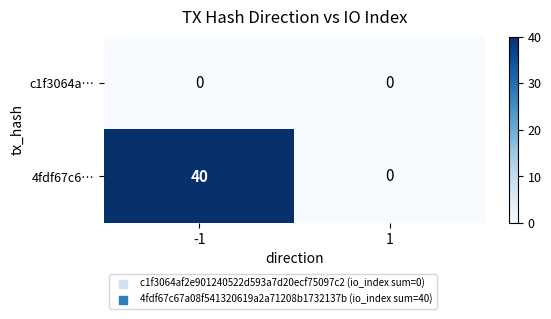

Rank the series by their average value, from lowest to highest.

c1f3064a…, 4fdf67c6…